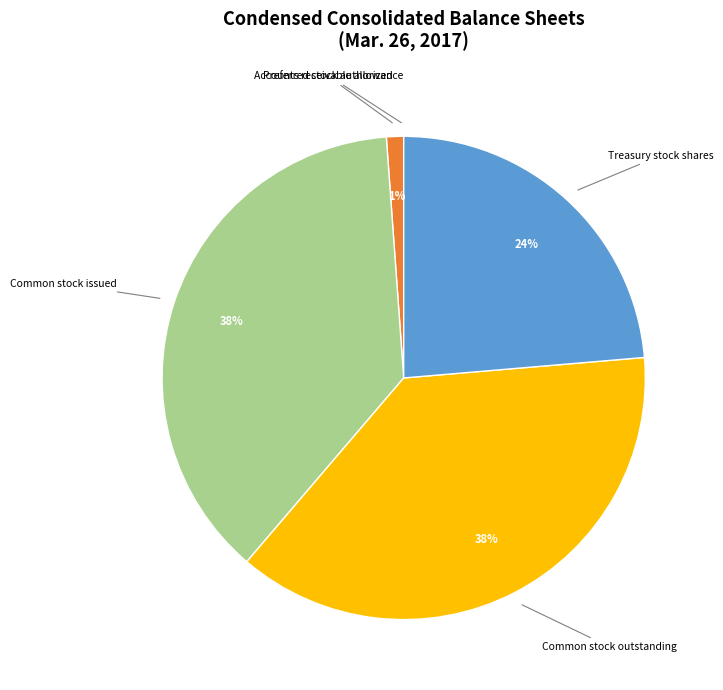

To the nearest percent, what is the average slice percentage?

20%